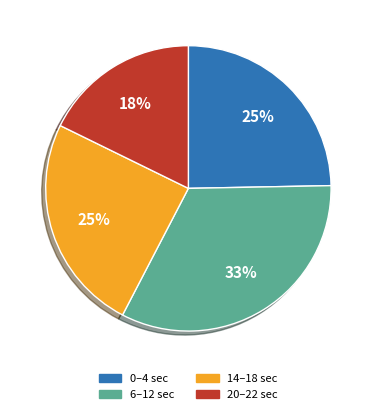

To the nearest percent, what portion does 20–22 sec represent?

18%